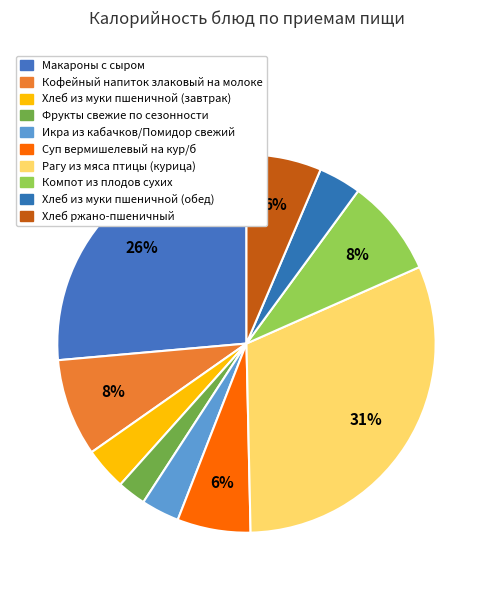

Which has a higher value, Компот из плодов сухих or Хлеб из муки пшеничной (обед)?

Компот из плодов сухих